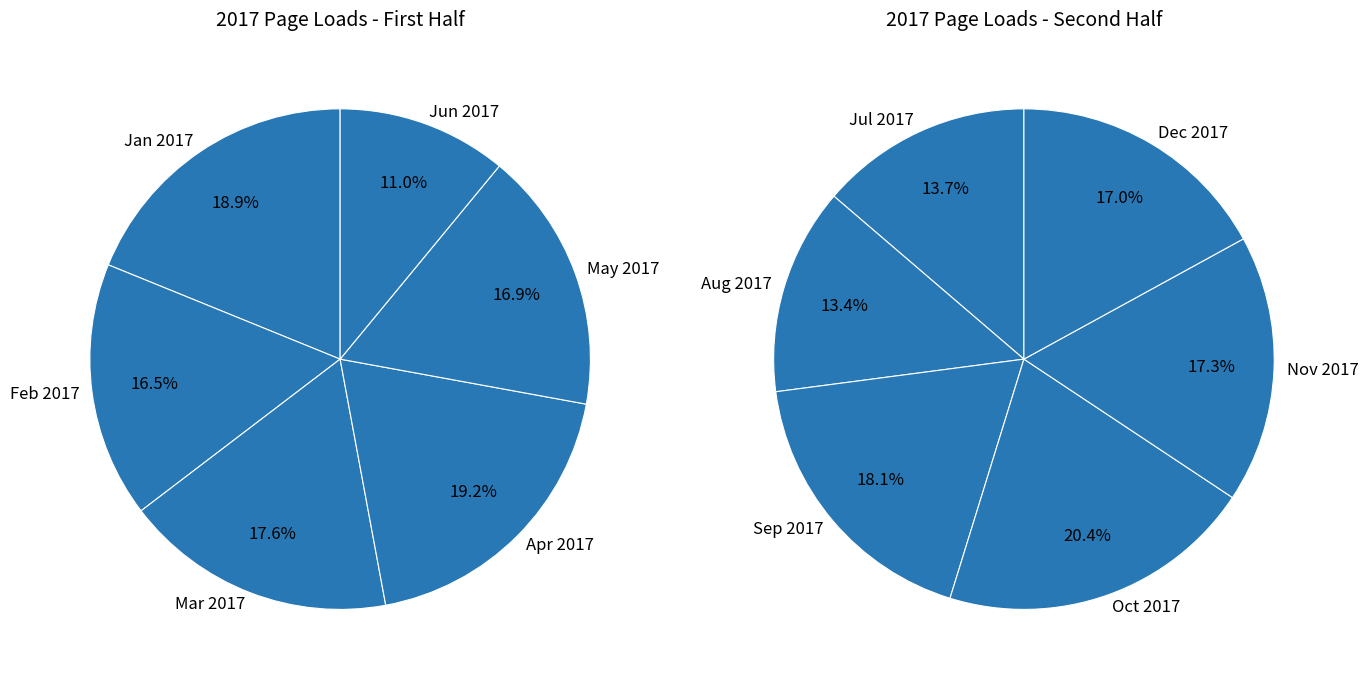

Is it true that Aug 2017 is 14% of the pie?

False